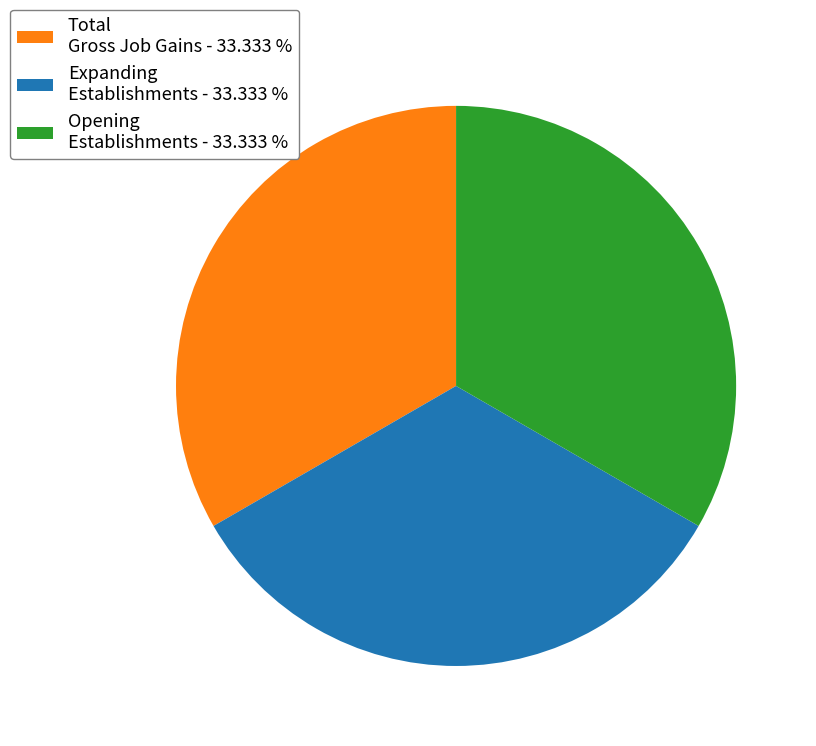

Is the sum of Opening Establishments - 33.333 % and Total Gross Job Gains - 33.333 % greater than half?

Yes